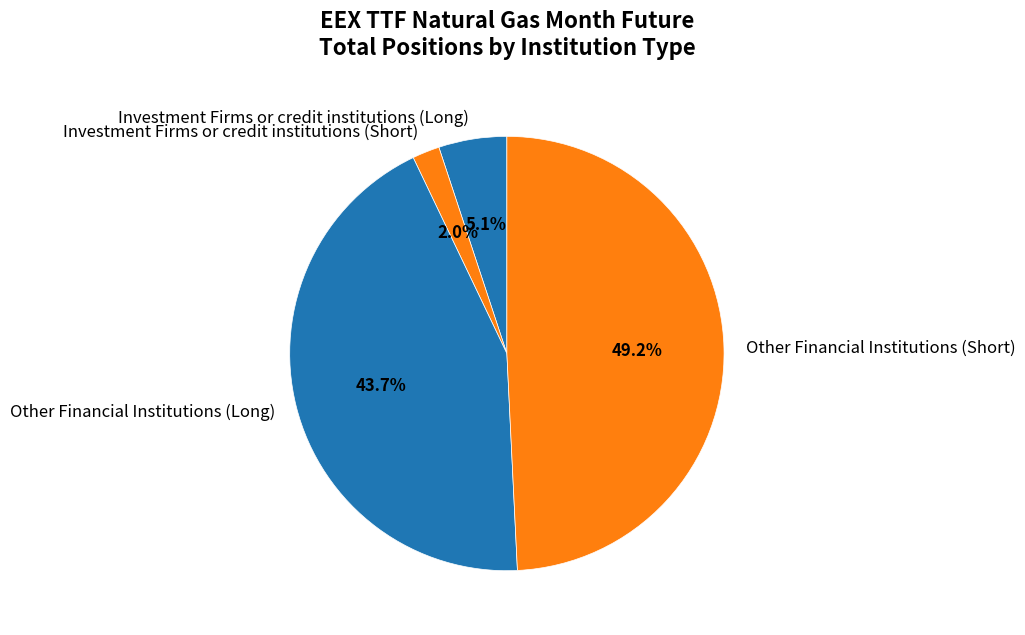

Which category has the smallest portion of the pie?

Investment Firms or credit institutions (Short)